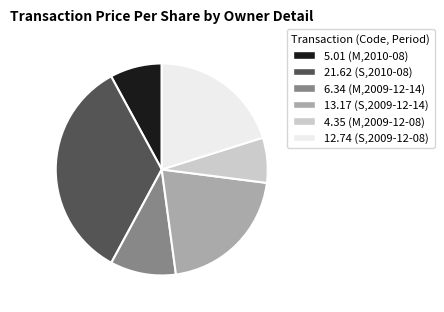

Approximately how many times larger is the value at 4.35 (M,2009-12-08) compared to 12.74 (S,2009-12-08)?

0.3